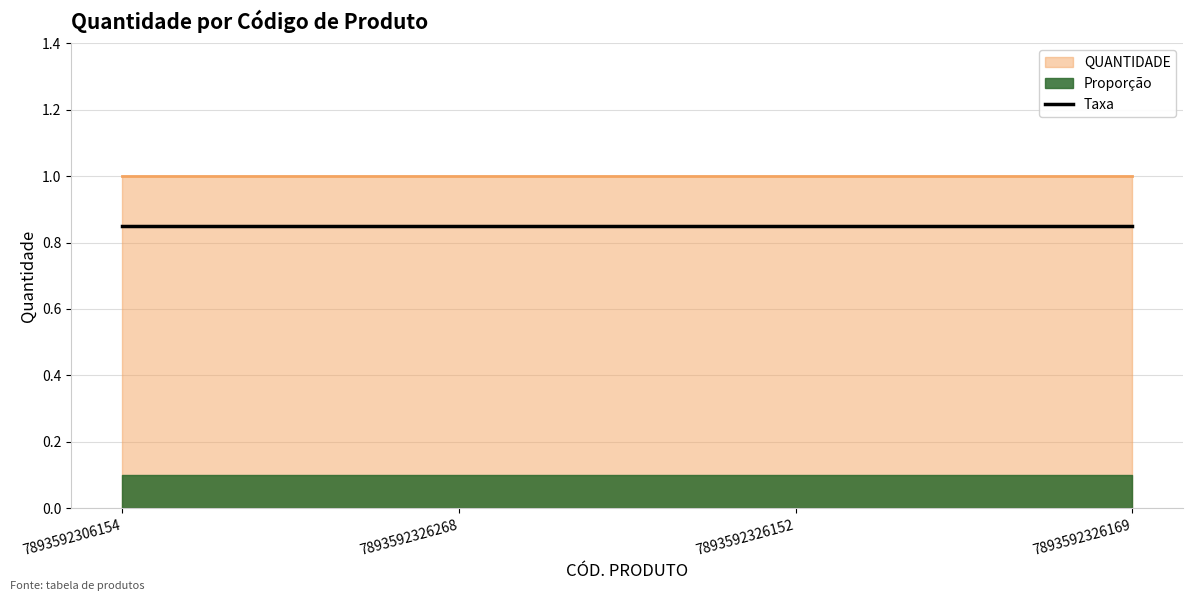

True or false: Taxa and QUANTIDADE (line) cross at least once.

False